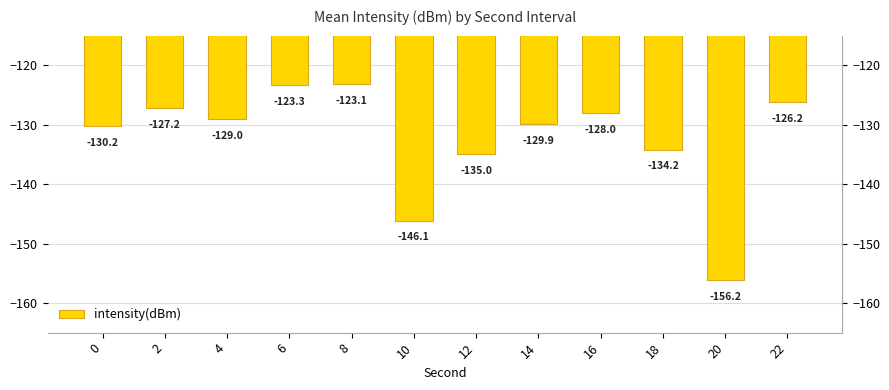

What is the minimum value shown in the chart?

-156.2